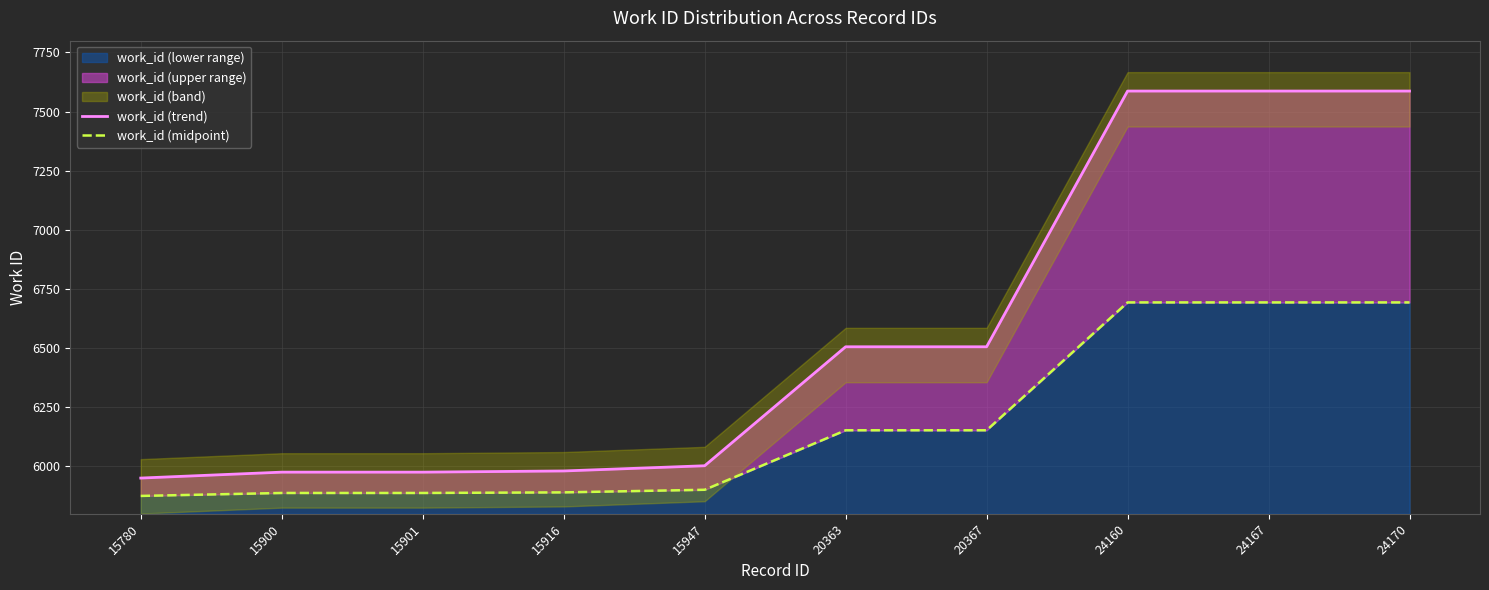

Rank the categories by work_id (trend) value from highest to lowest.

24160, 24167, 24170, 20363, 20367, 15947, 15916, 15900, 15901, 15780